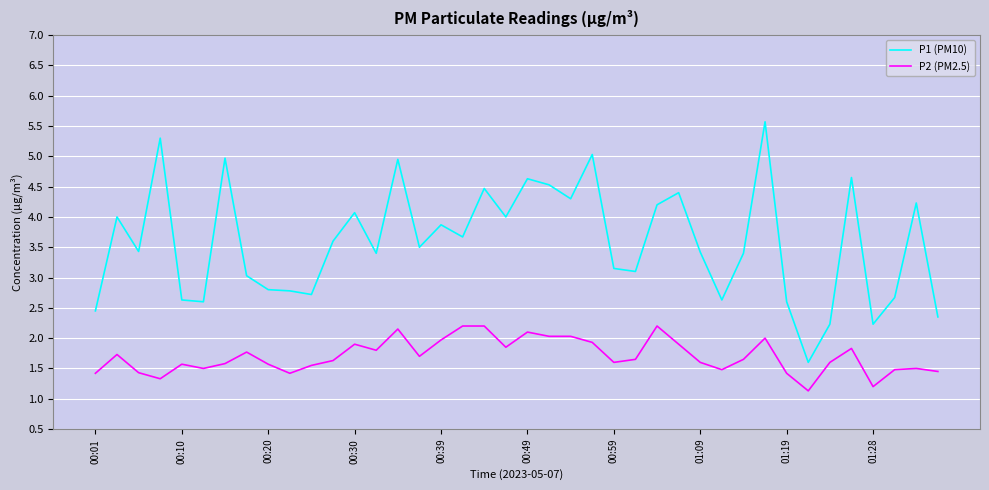

What is the difference between the maximum and minimum values in the P1 (PM10) series?

4.0